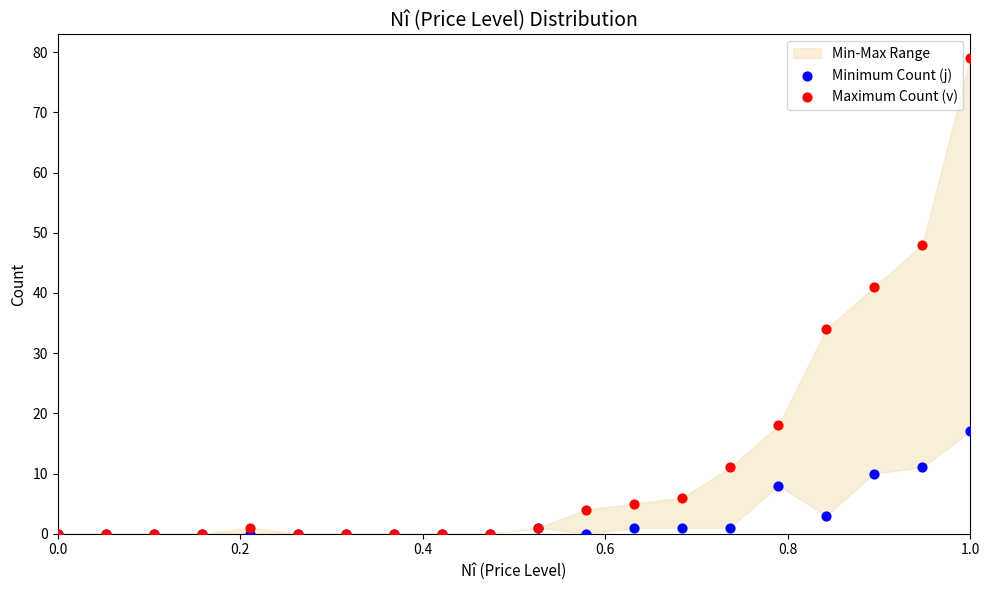

Which series contains the highest Y value?

Maximum Count (v)